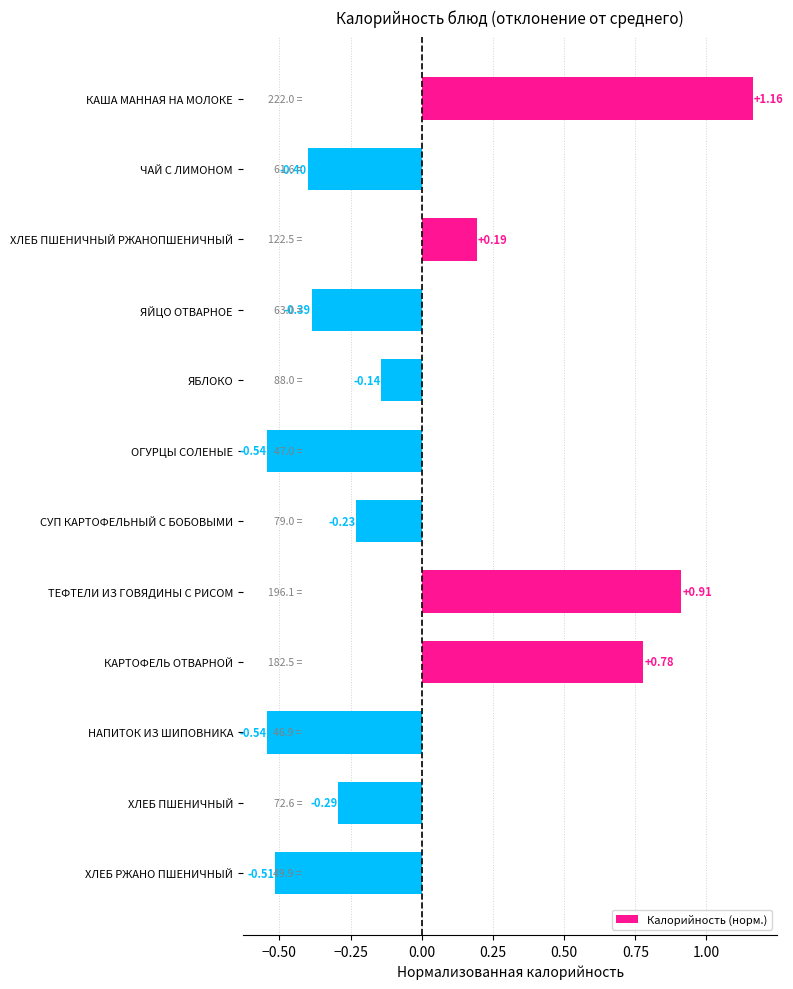

Which label corresponds to the largest value in the chart?

КАША МАННАЯ НА МОЛОКЕ